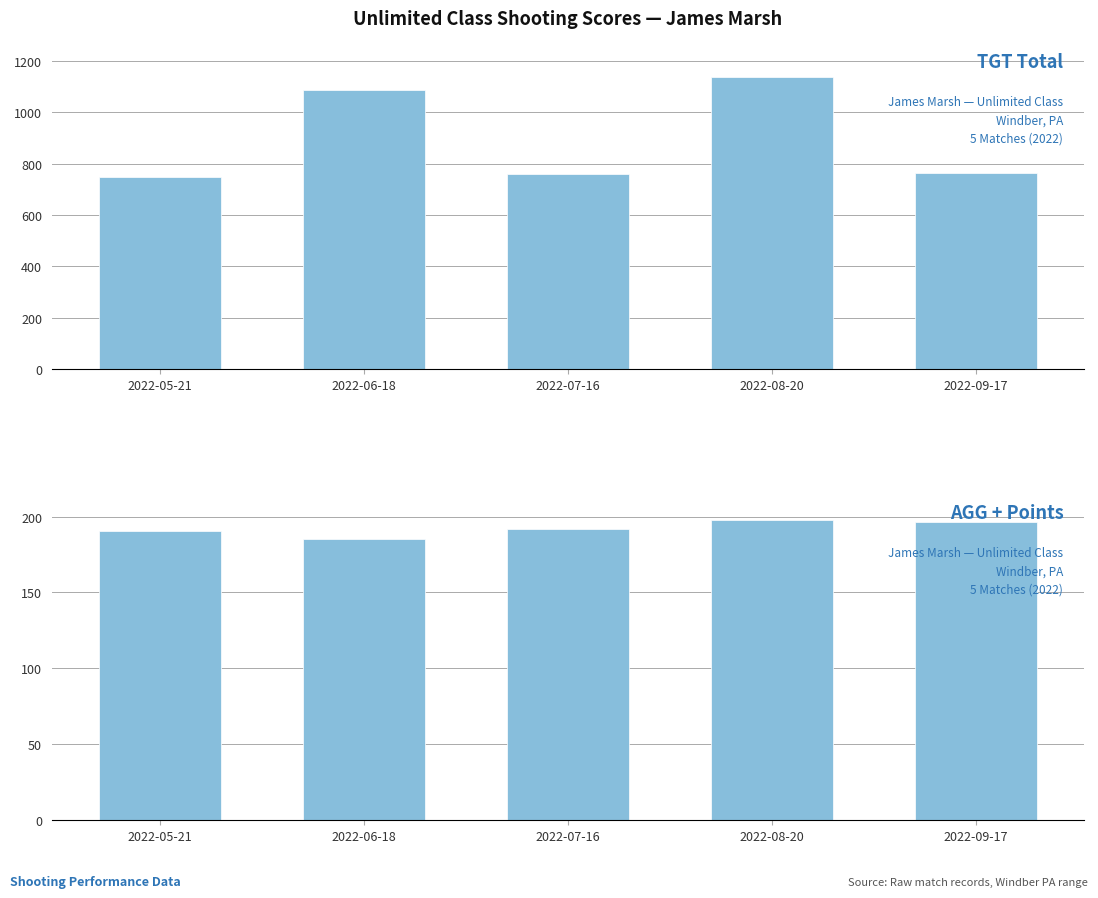

What is the sum of all TGT Total values?

4495.0